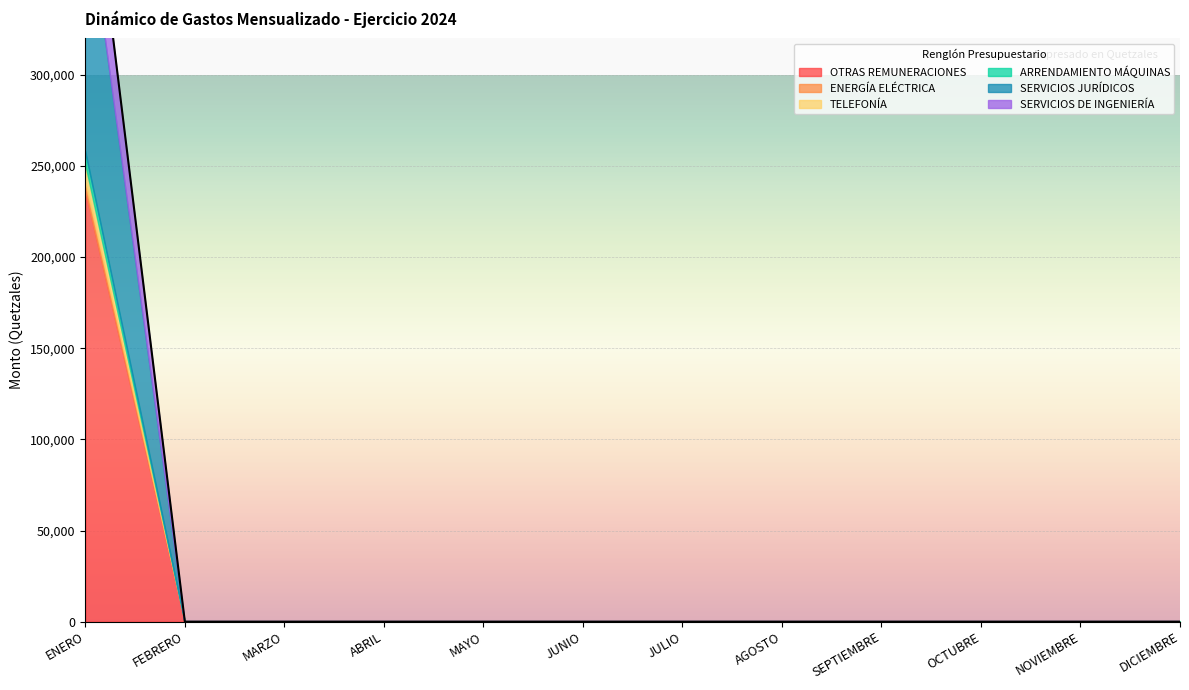

Reading left to right, transcribe all the data shown in this chart.

OTRAS REMUNERACIONES: ENERO=236209.7	FEBRERO=0.0	MARZO=0.0	ABRIL=0.0	MAYO=0.0	JUNIO=0.0	JULIO=0.0	AGOSTO=0.0	SEPTIEMBRE=0.0	OCTUBRE=0.0	NOVIEMBRE=0.0	DICIEMBRE=0.0
ENERGÍA ELÉCTRICA: ENERO=4948.6	FEBRERO=0.0	MARZO=0.0	ABRIL=0.0	MAYO=0.0	JUNIO=0.0	JULIO=0.0	AGOSTO=0.0	SEPTIEMBRE=0.0	OCTUBRE=0.0	NOVIEMBRE=0.0	DICIEMBRE=0.0
TELEFONÍA: ENERO=9493.0	FEBRERO=0.0	MARZO=0.0	ABRIL=0.0	MAYO=0.0	JUNIO=0.0	JULIO=0.0	AGOSTO=0.0	SEPTIEMBRE=0.0	OCTUBRE=0.0	NOVIEMBRE=0.0	DICIEMBRE=0.0
ARRENDAMIENTO MÁQUINAS: ENERO=7548.0	FEBRERO=0.0	MARZO=0.0	ABRIL=0.0	MAYO=0.0	JUNIO=0.0	JULIO=0.0	AGOSTO=0.0	SEPTIEMBRE=0.0	OCTUBRE=0.0	NOVIEMBRE=0.0	DICIEMBRE=0.0
SERVICIOS JURÍDICOS: ENERO=142000.0	FEBRERO=0.0	MARZO=0.0	ABRIL=0.0	MAYO=0.0	JUNIO=0.0	JULIO=0.0	AGOSTO=0.0	SEPTIEMBRE=0.0	OCTUBRE=0.0	NOVIEMBRE=0.0	DICIEMBRE=0.0
SERVICIOS DE INGENIERÍA: ENERO=44000.0	FEBRERO=0.0	MARZO=0.0	ABRIL=0.0	MAYO=0.0	JUNIO=0.0	JULIO=0.0	AGOSTO=0.0	SEPTIEMBRE=0.0	OCTUBRE=0.0	NOVIEMBRE=0.0	DICIEMBRE=0.0